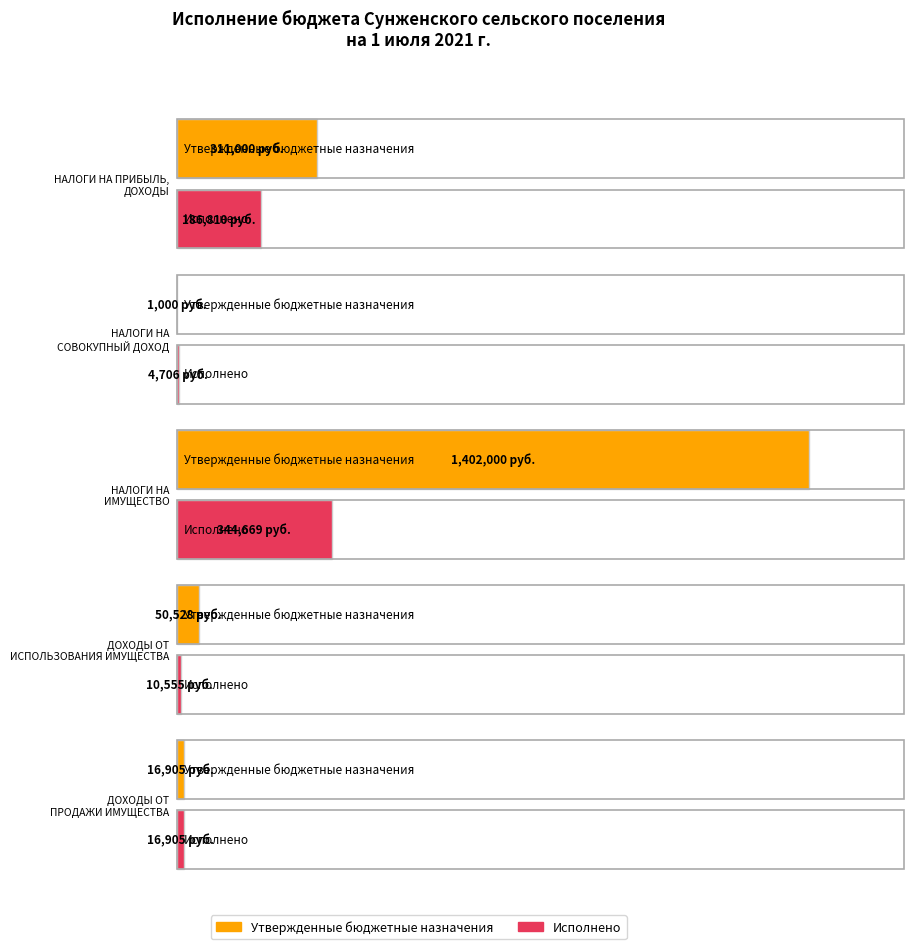

Is the value of Утвержденные бюджетные назначения at НАЛОГИ НА
ИМУЩЕСТВО greater than the value of Исполнено at ДОХОДЫ ОТ
ПРОДАЖИ ИМУЩЕСТВА?

Yes